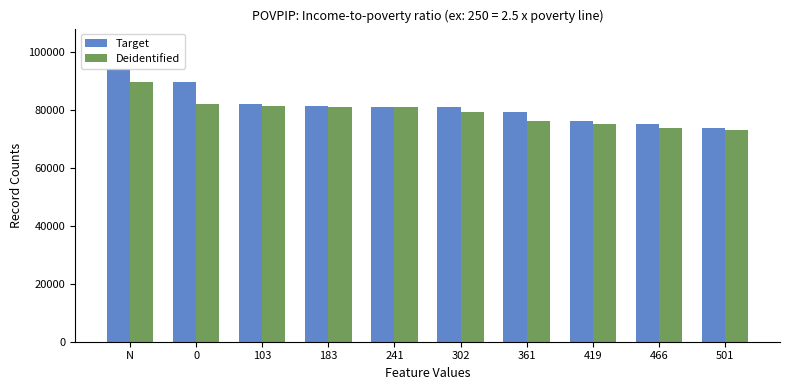

What are all the series names shown in the legend?

Target, Deidentified